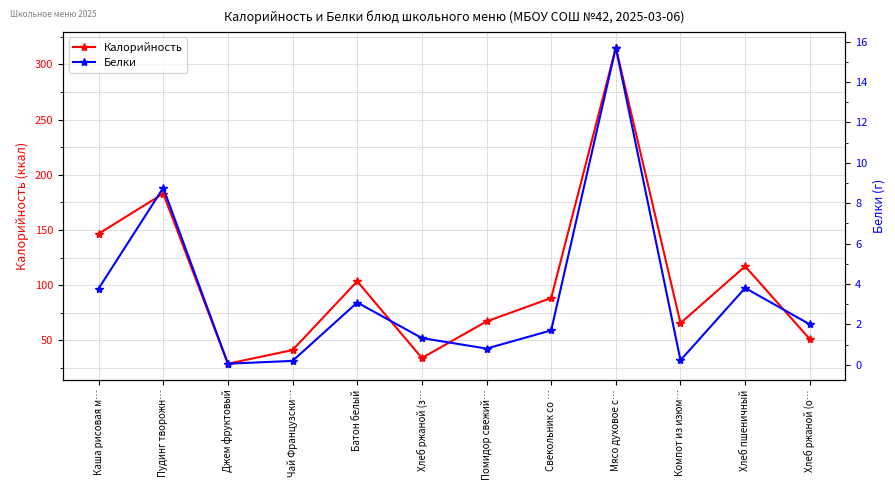

Between Батон белый and Помидор свежий…, which series saw the biggest shift?

Калорийность